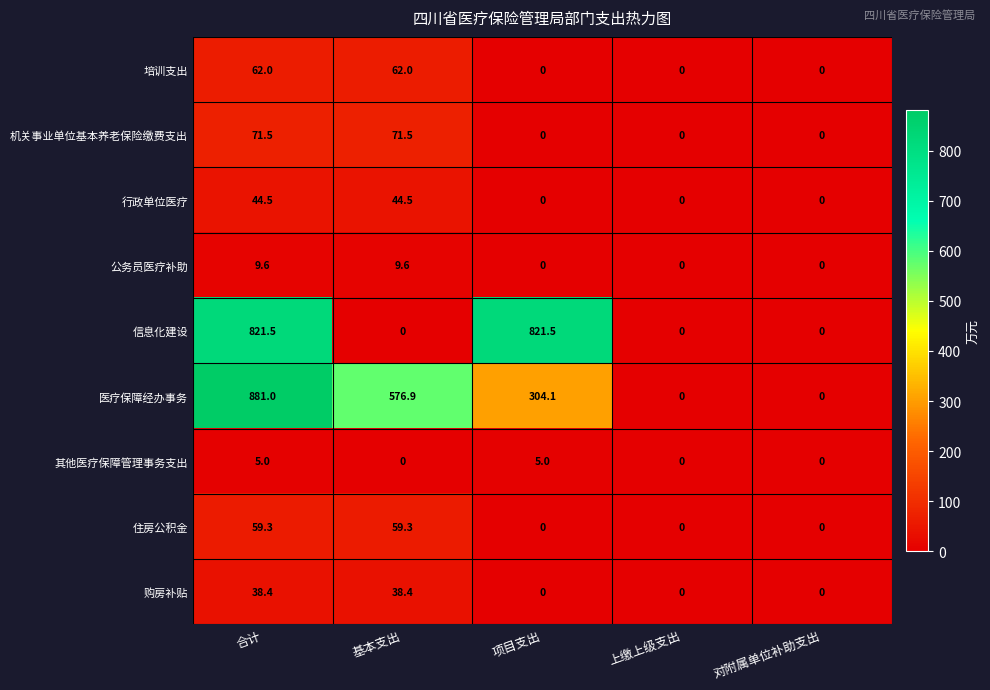

At which category is the sum across all series the highest?

合计